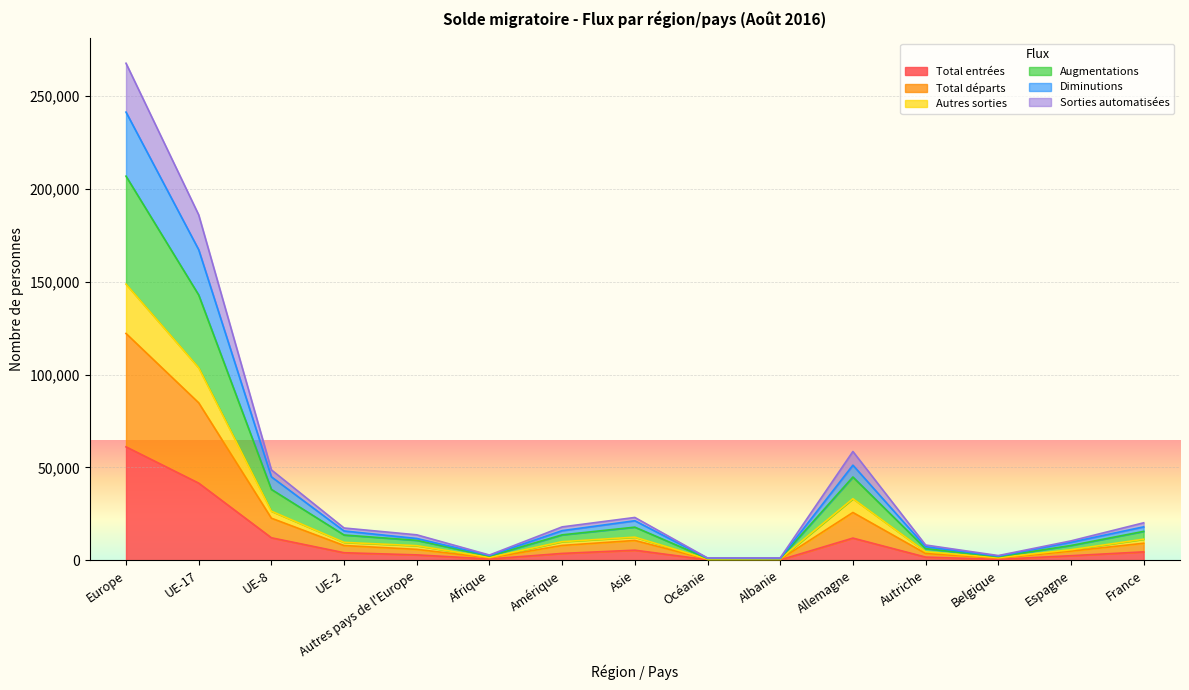

What is the maximum value for Total entrées?

61112